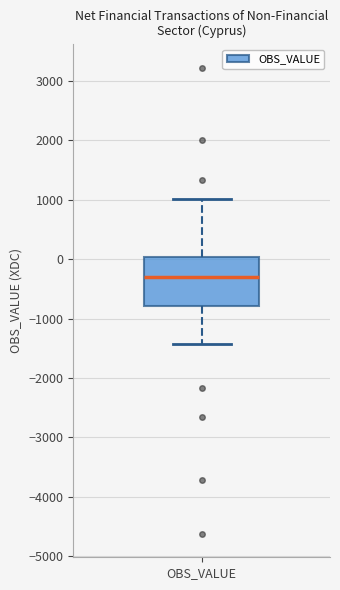

Where does the upper whisker of the box for OBS_VALUE end on the y-axis? The values are not printed on the chart, so give them approximately, as read against the axis.

1000